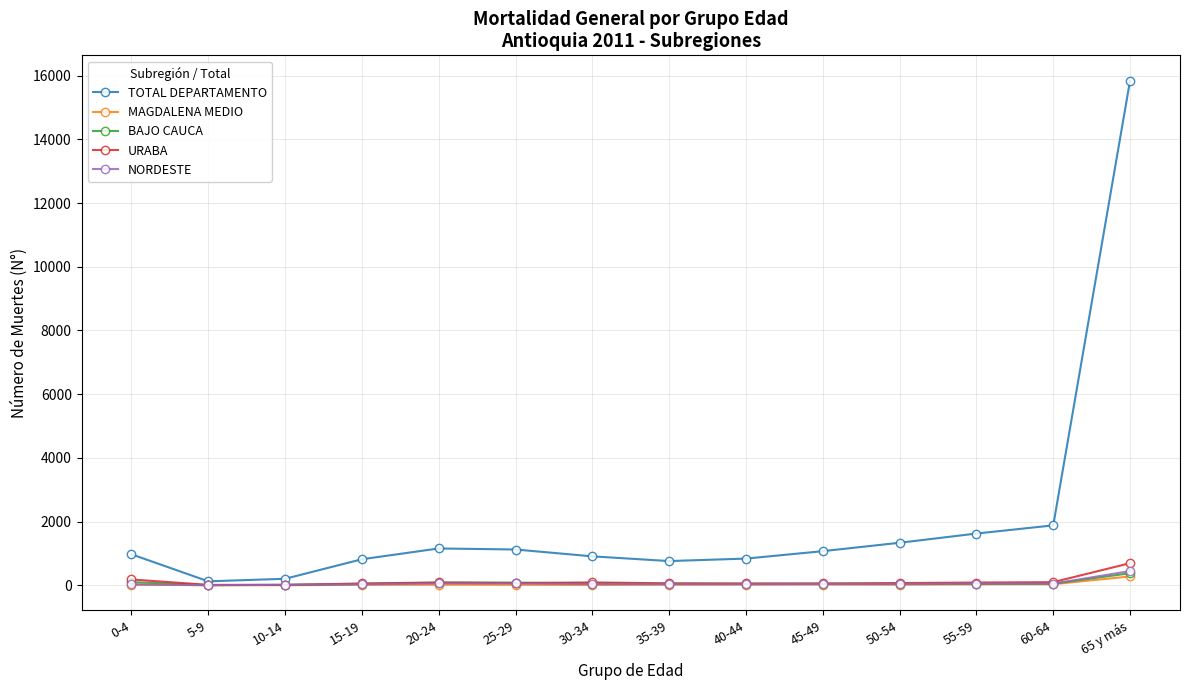

At which label does TOTAL DEPARTAMENTO reach its peak?

65 y más